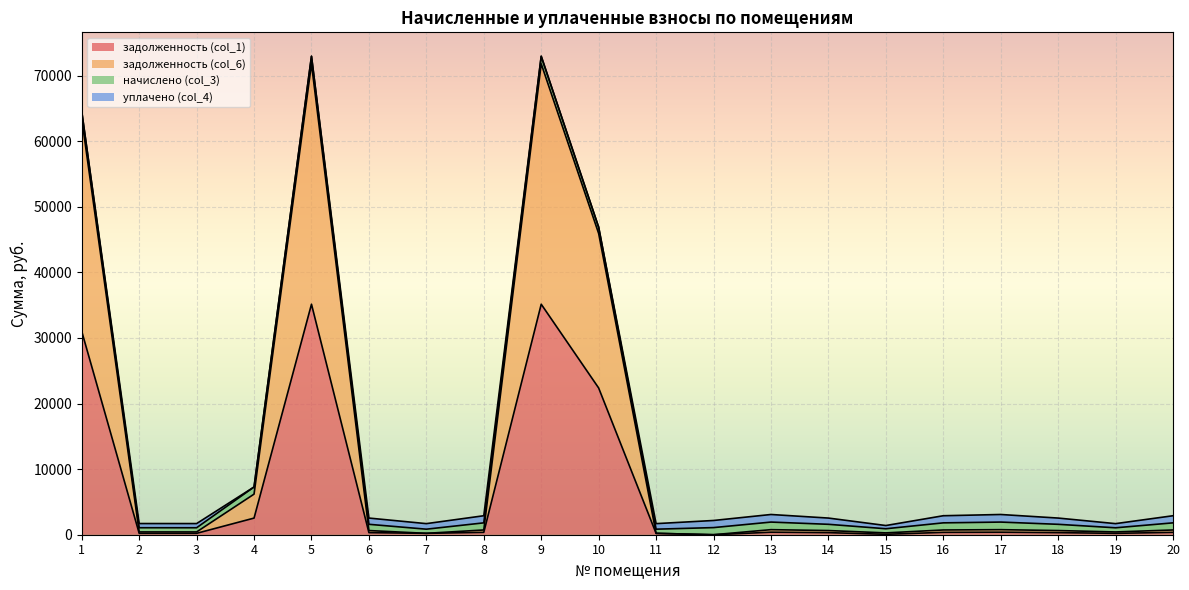

True or false: задолженность (col_6) has a value of 634.4 at 18.

True